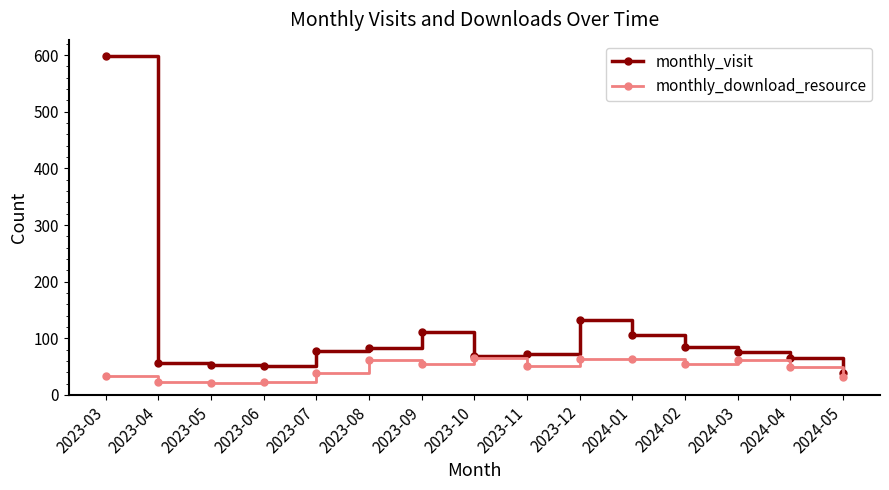

What is the spread (max minus min) of values at 2024-01?

43